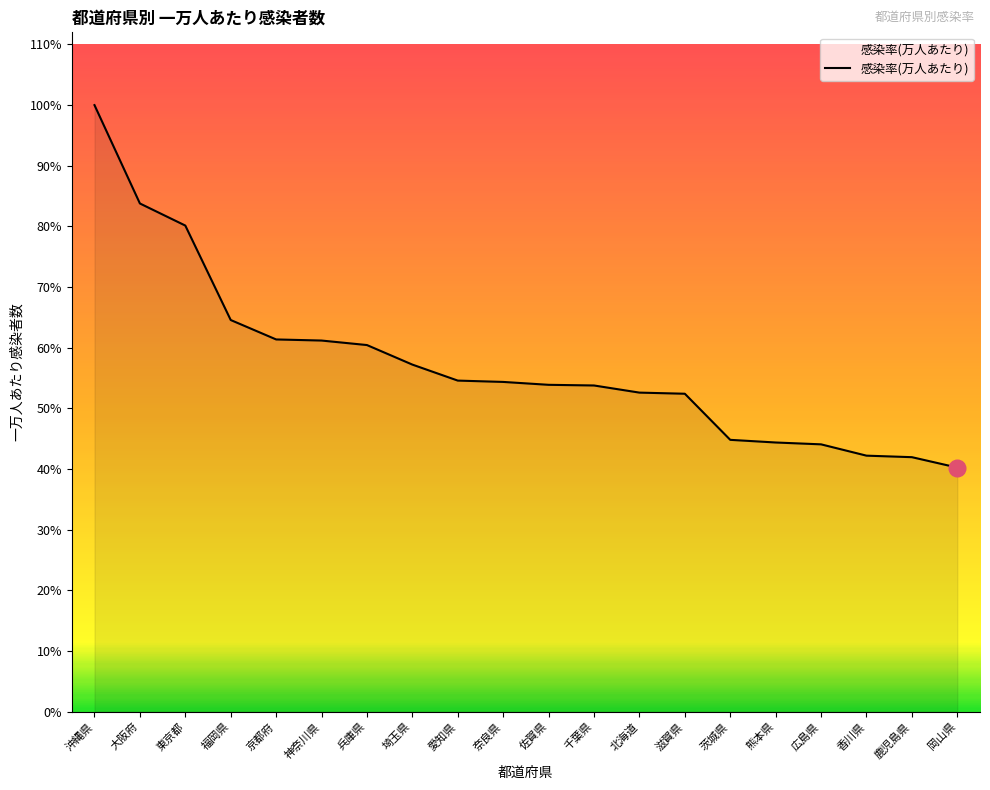

What is the label of the 1st point from the right?

岡山県